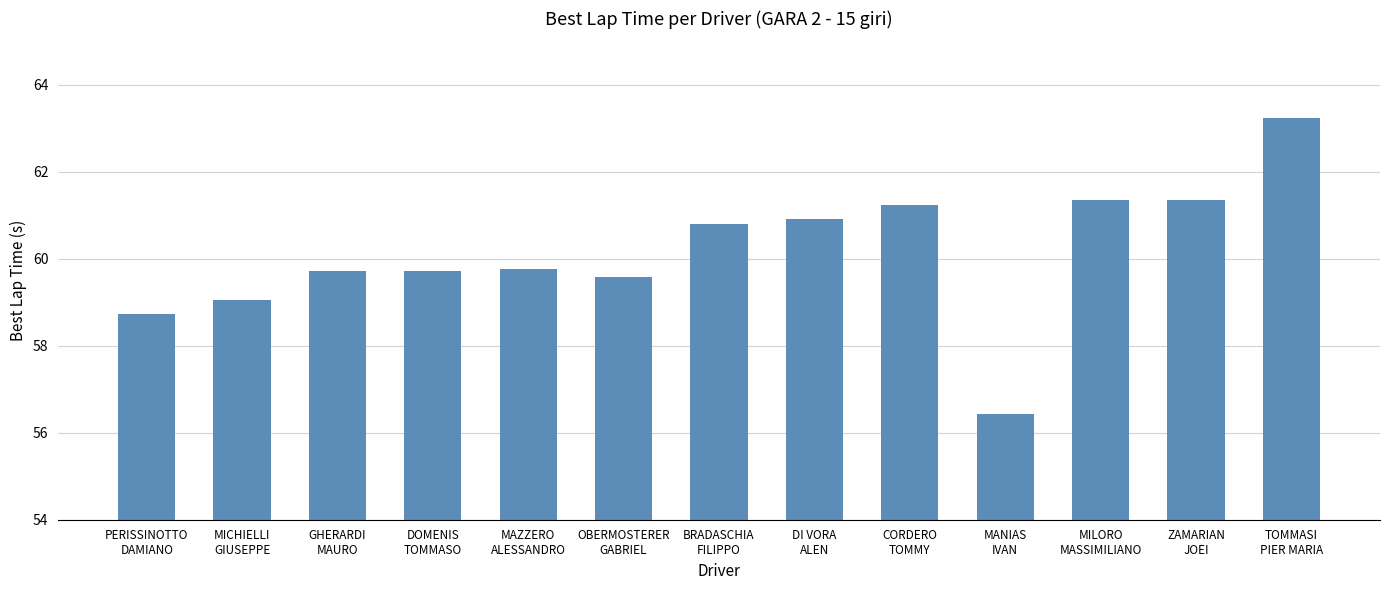

What is the difference between the maximum and minimum values?

6.8